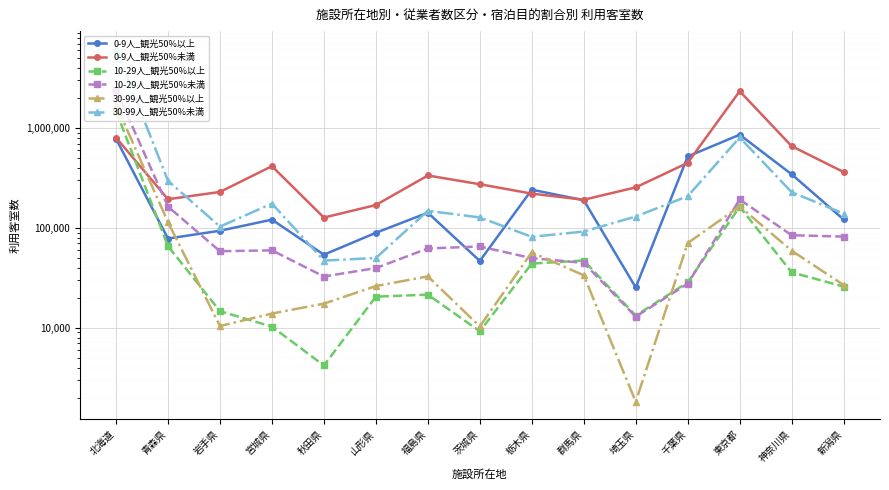

Reading right to left, what are all the values shown in this chart?

0-9人_観光50%以上: 121690	344750	858800	519900	25380	189550	241750	46790	142300	89490	54020	121160	93880	78380	782210
0-9人_観光50%未満: 363220	659650	2340790	448770	254980	191800	220790	274180	335340	169780	127110	415700	229580	194010	803020
10-29人_観光50%以上: 25920	35960	163240	28540	13270	47230	44010	9240	21510	20530	4200	10290	14700	65760	1484670
10-29人_観光50%未満: 82030	84620	192970	27660	12960	44740	49850	65330	62370	39670	32670	59730	58510	163540	2426970
30-99人_観光50%以上: 26870	59240	164450	70610	1820	33580	57040	10340	32750	26210	17490	13910	10430	114340	1711750
30-99人_観光50%未満: 139390	228290	805400	208020	130200	92110	81520	127570	148510	50090	47150	175460	103230	296900	6228050